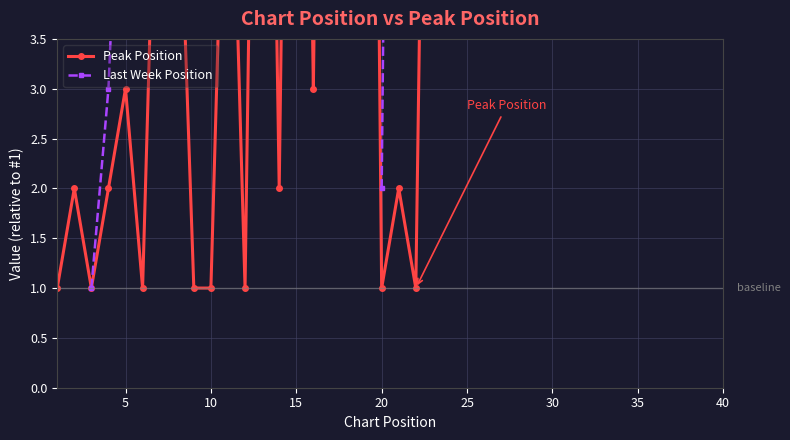

True or false: Last Week Position has more than 0 points higher than both neighbors.

True